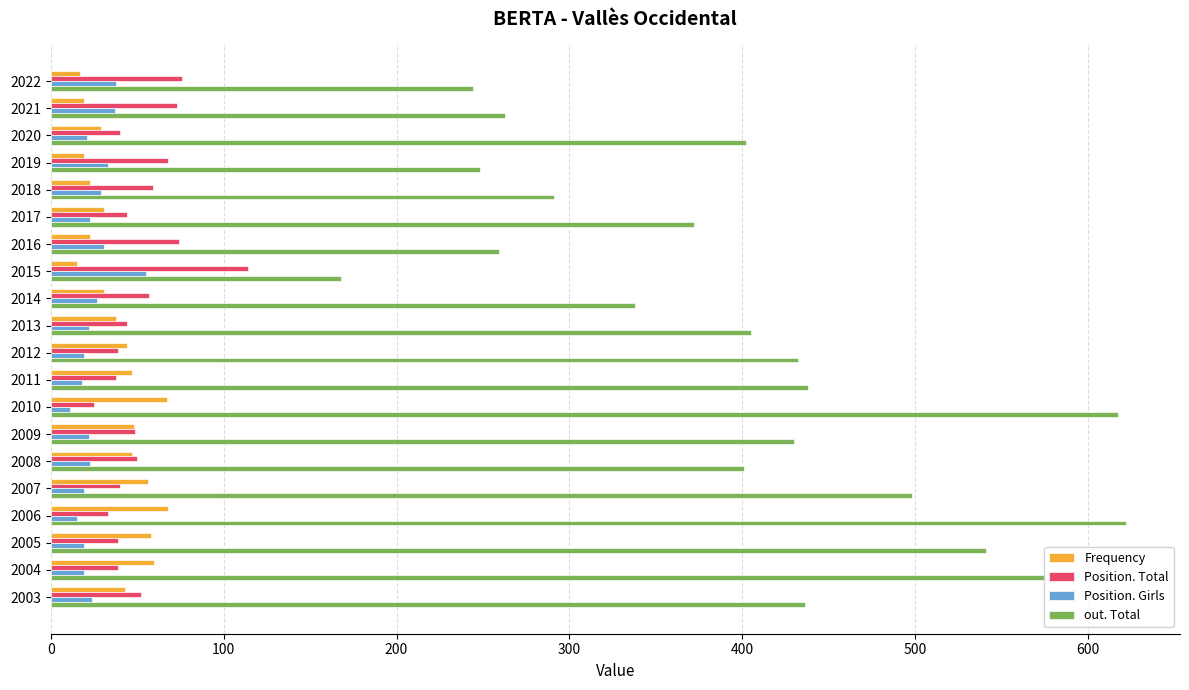

The value of Position. Girls at 2015 is 55. True or false?

True